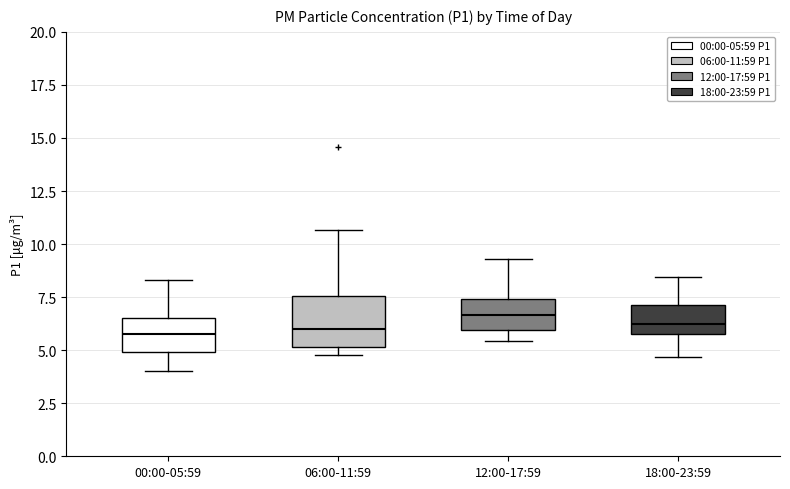

Comparing the boxes themselves (not the whiskers), which one is the tallest?

06:00-11:59